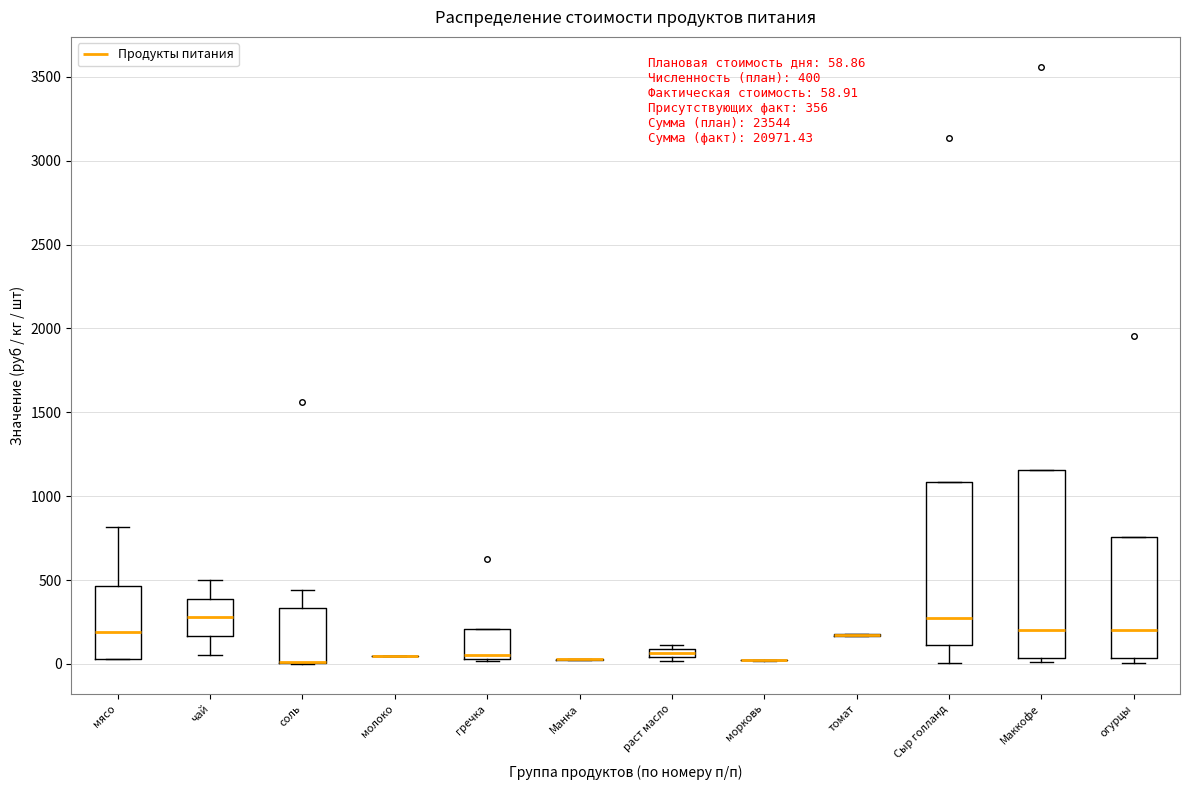

Comparing the boxes themselves (not the whiskers), which one is the tallest?

Маккофе